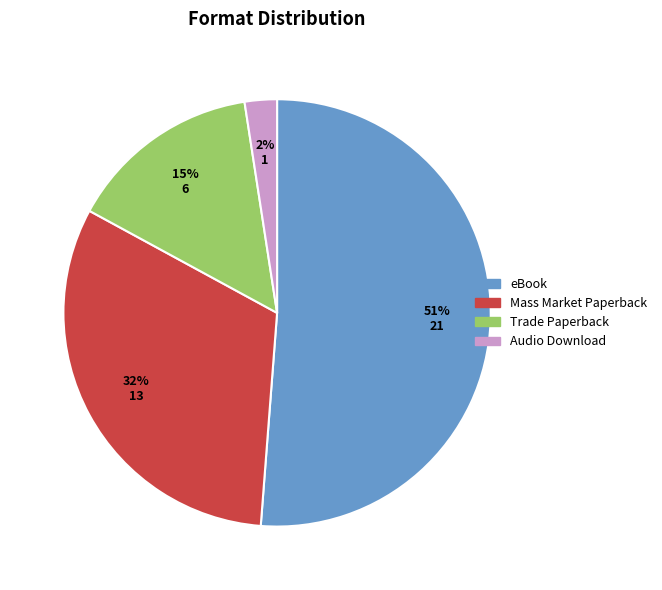

What is the ratio of the value at Mass Market Paperback to the value at eBook?

0.6